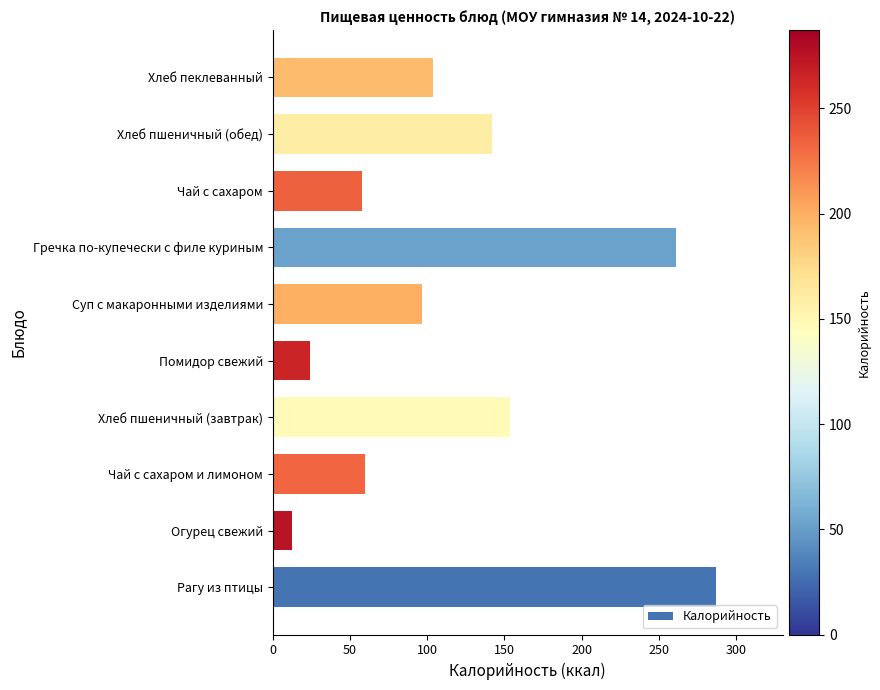

What is the change in value from Чай с сахаром и лимоном to Помидор свежий?

-35.6